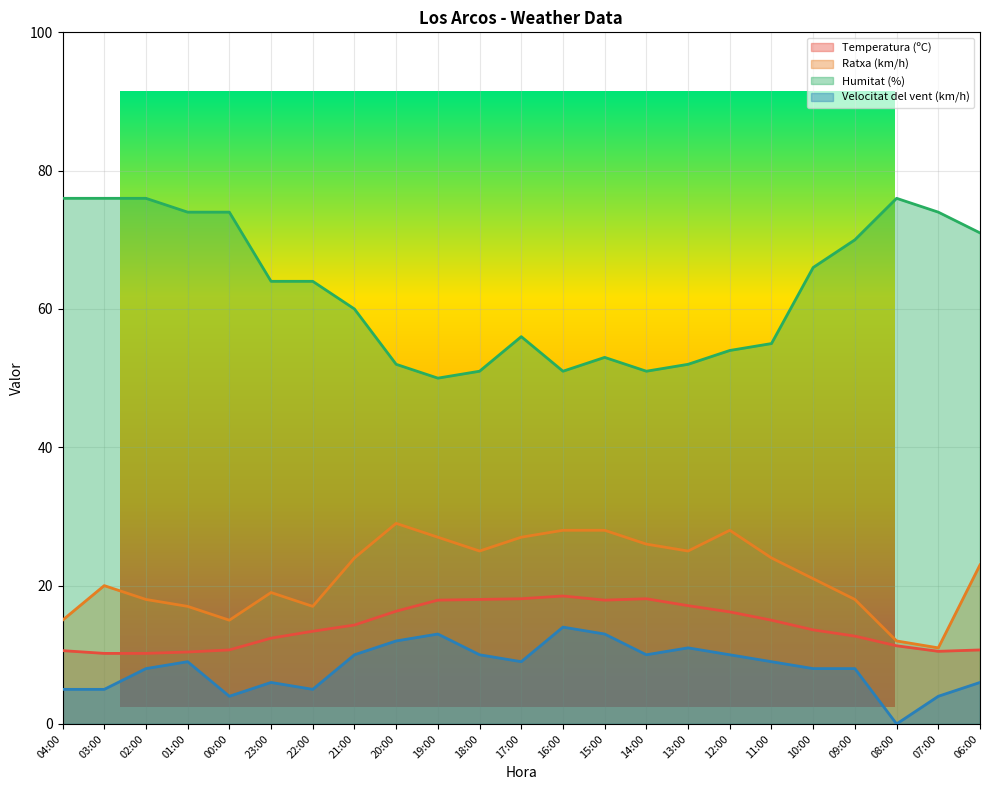

What is the sum of all Velocitat del vent (km/h) values?

189.0